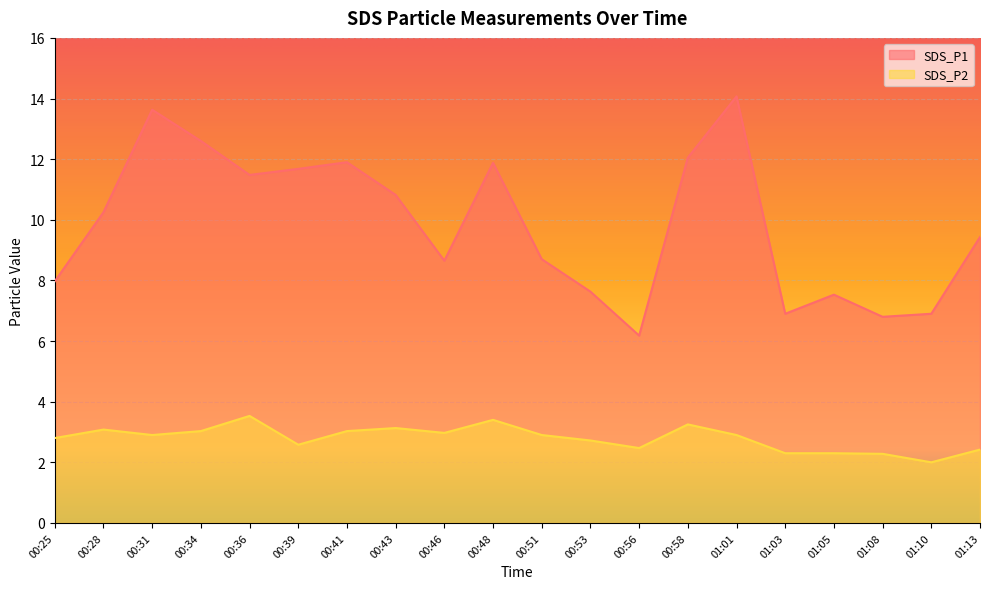

Rank the series by their average value, from highest to lowest.

SDS_P1, SDS_P2